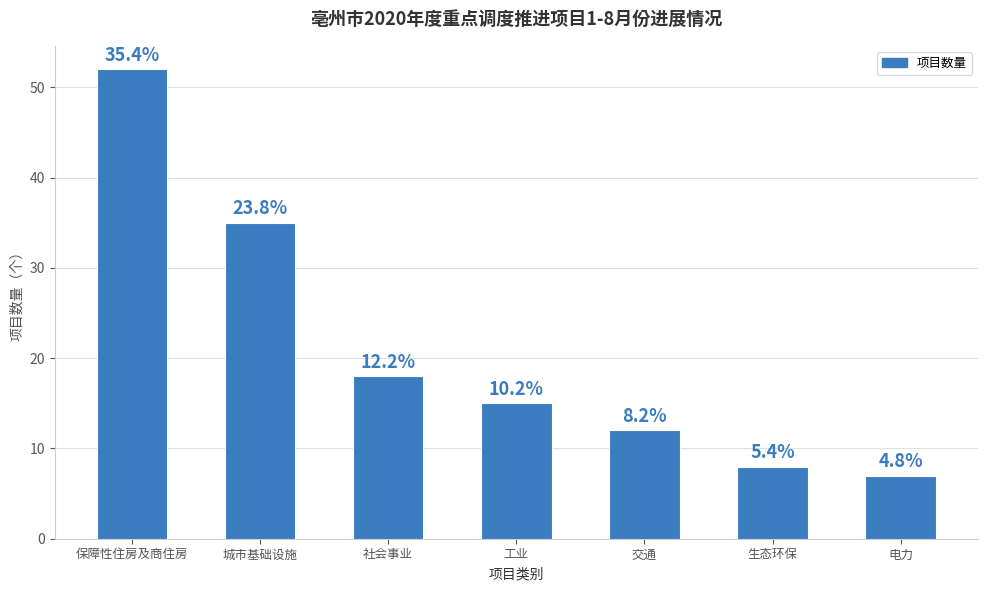

At which category does the chart reach its peak across all series?

保障性住房及商住房